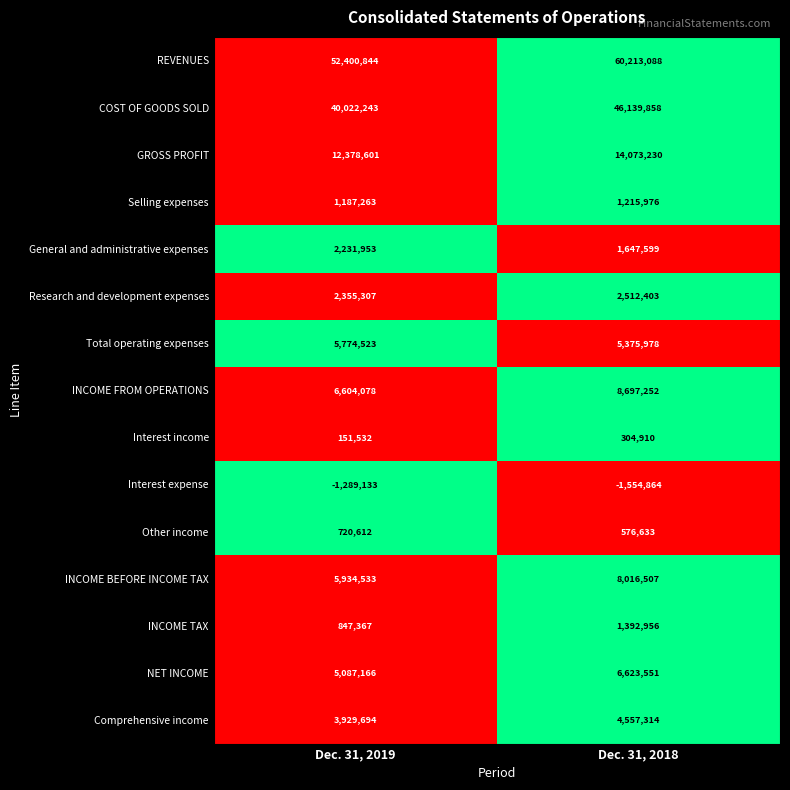

Rank the series by their maximum value, from lowest to highest.

Interest expense, Interest income, Other income, Selling expenses, INCOME TAX, General and administrative expenses, Research and development expenses, Comprehensive income, Total operating expenses, NET INCOME, INCOME BEFORE INCOME TAX, INCOME FROM OPERATIONS, GROSS PROFIT, COST OF GOODS SOLD, REVENUES